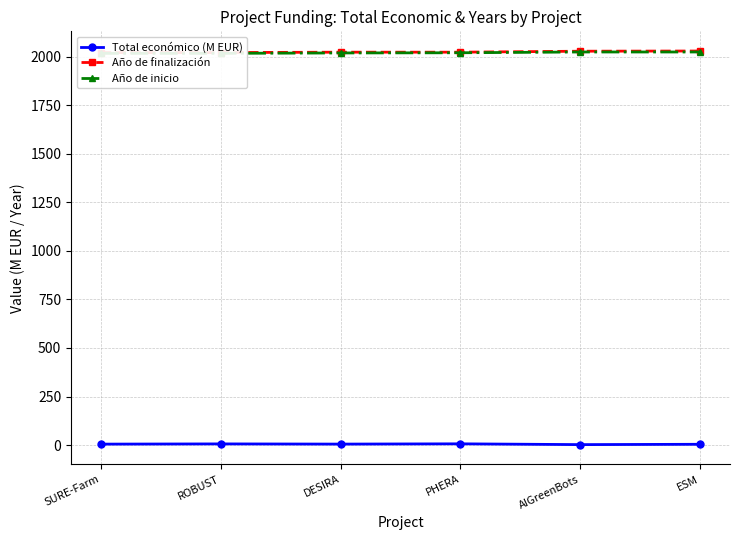

Which has a higher value, AIGreenBots or PHERA?

PHERA